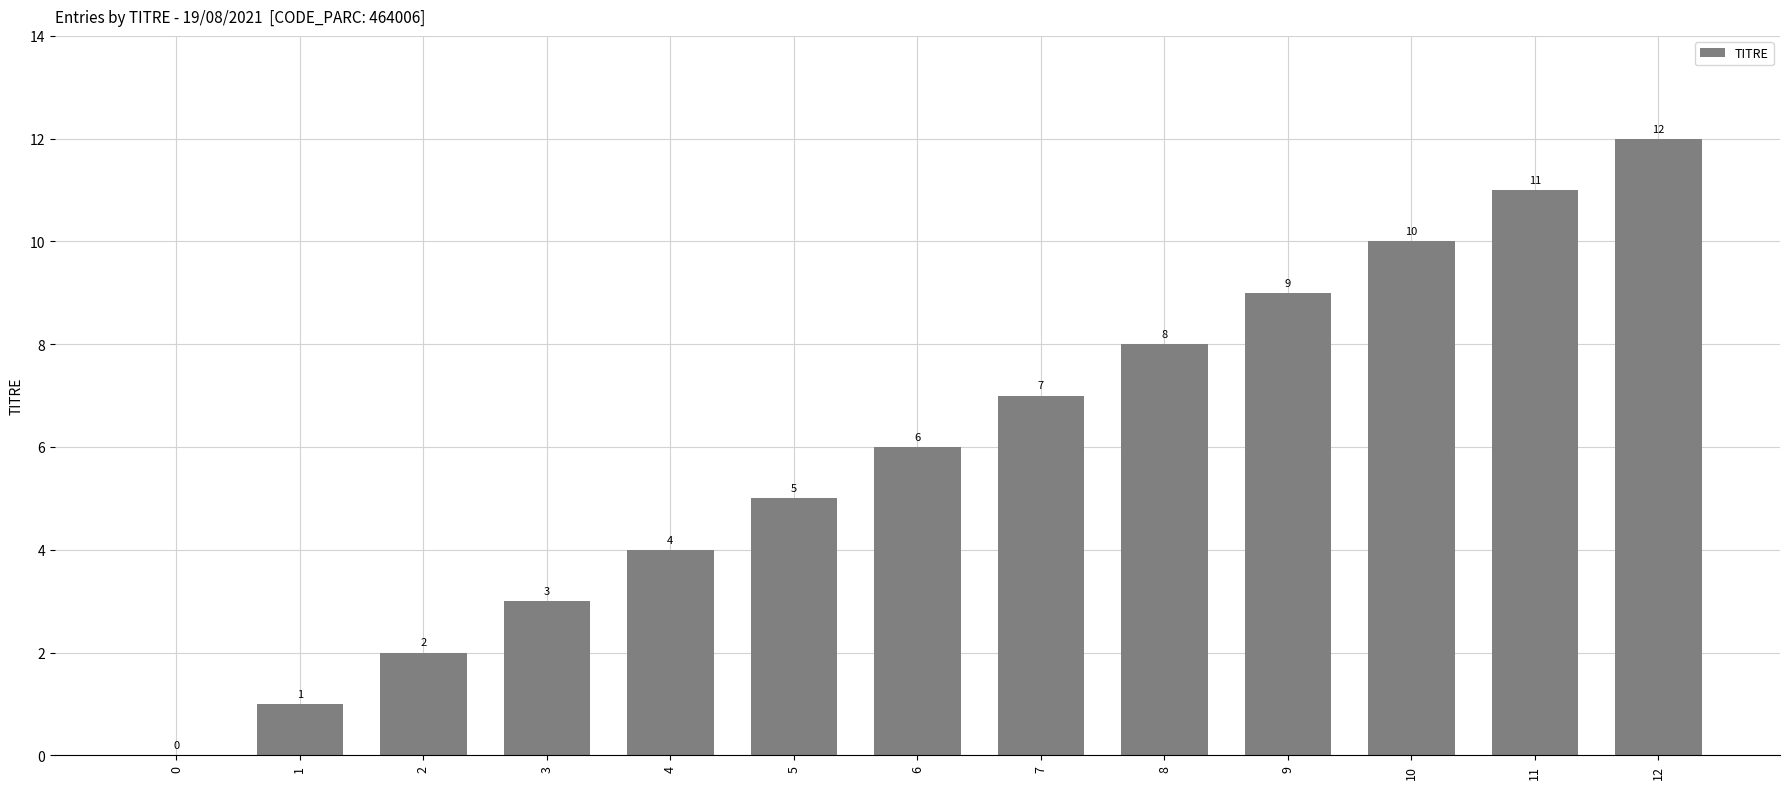

Are the bars horizontal?

No